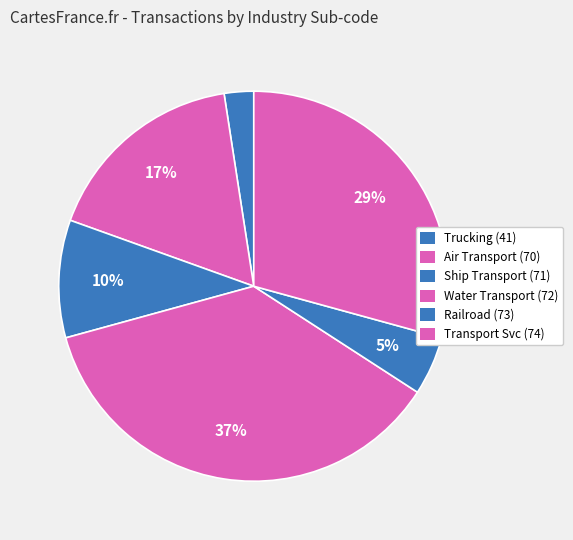

Is there any slice that represents more than half of the pie?

No